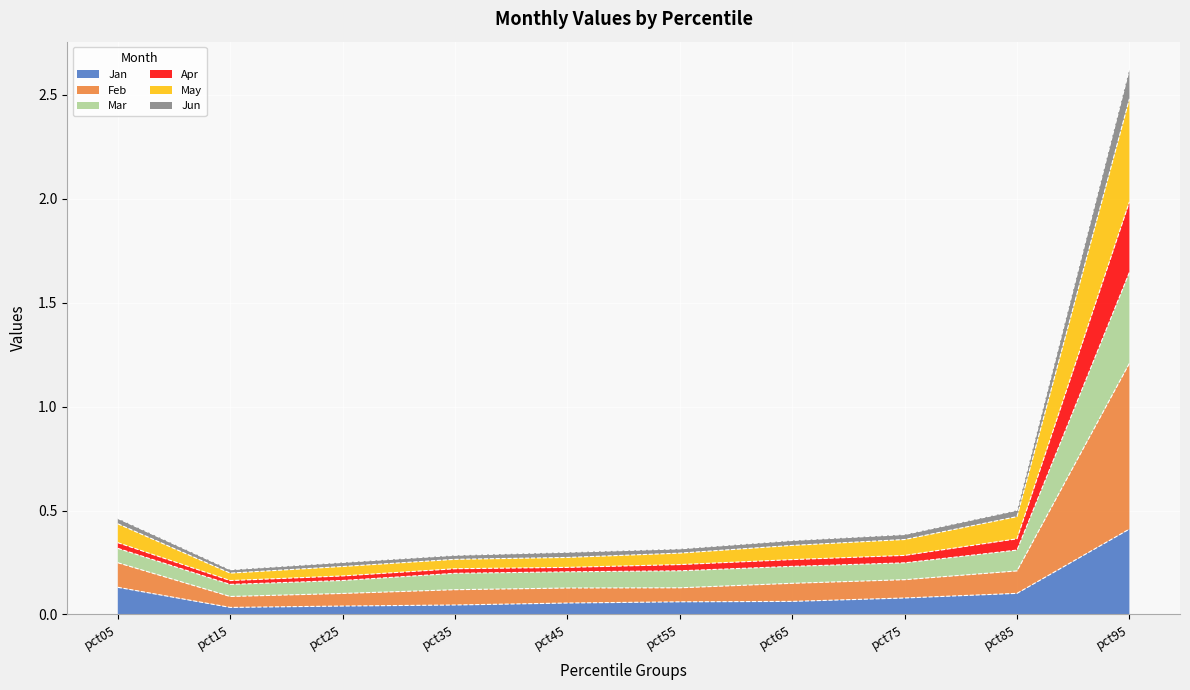

At which label does Jan reach its peak?

pct95